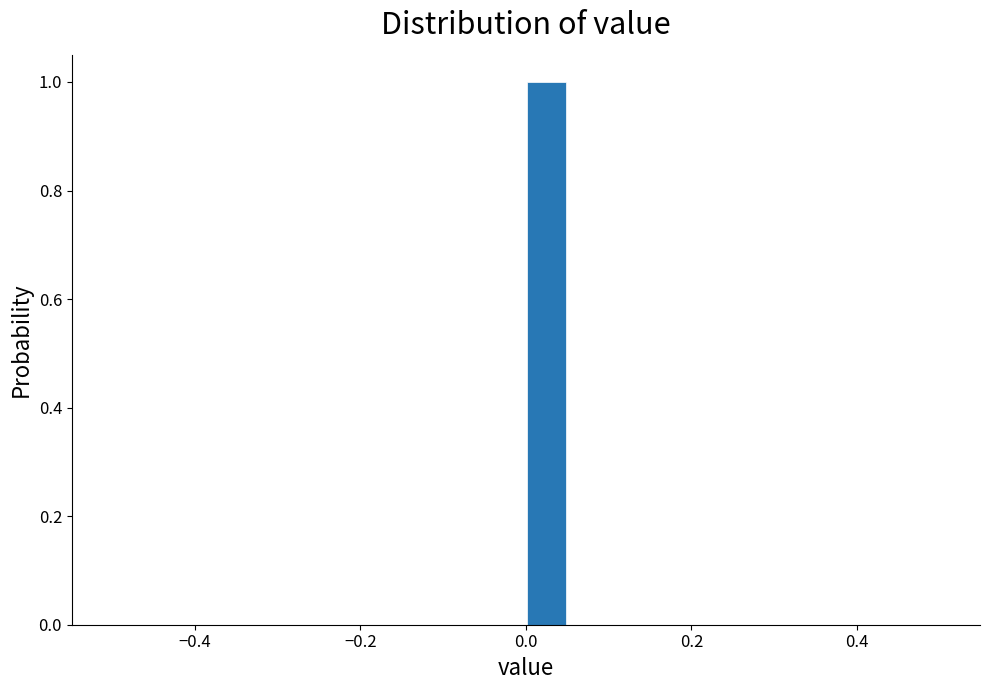

Read against the x-axis, roughly where is the centre of the tallest bar?

0.02